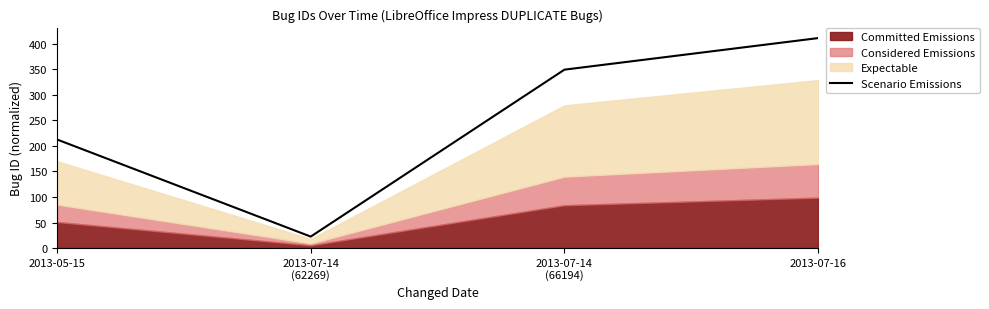

What is the sum of all values?

995.9